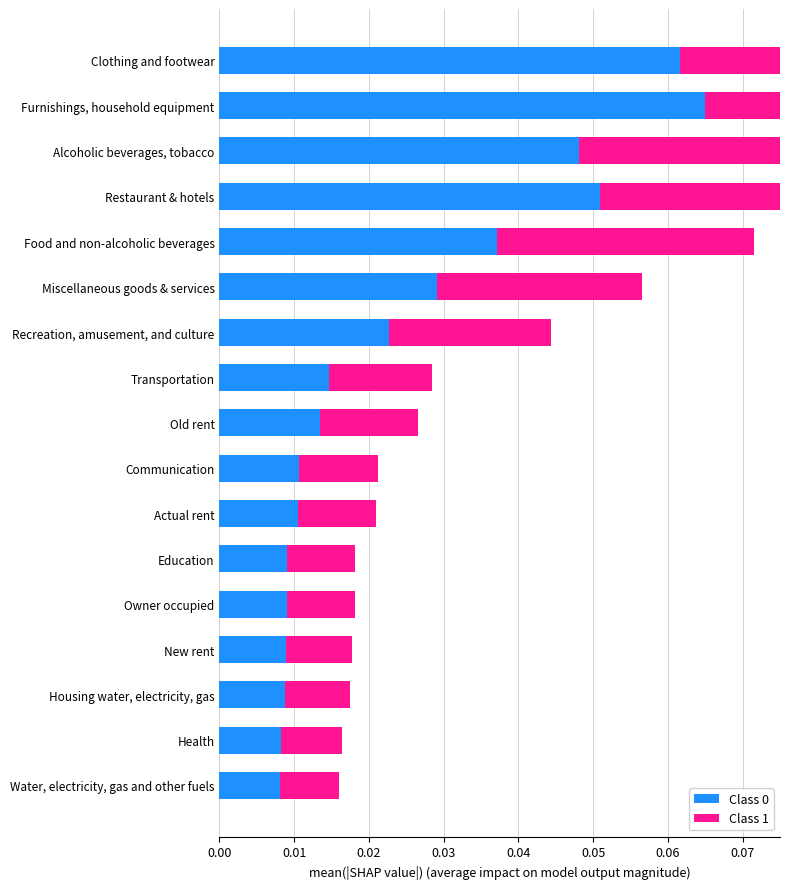

Reading left to right, extract all data points from this chart.

Class 0: 0.0	0.0	0.0	0.0	0.0	0.0	0.0	0.0	0.0	0.0	0.0	0.0	0.0	0.1	0.0	0.1	0.1
Class 1: 0.0	0.0	0.0	0.0	0.0	0.0	0.0	0.0	0.0	0.0	0.0	0.0	0.0	0.0	0.1	0.1	0.1